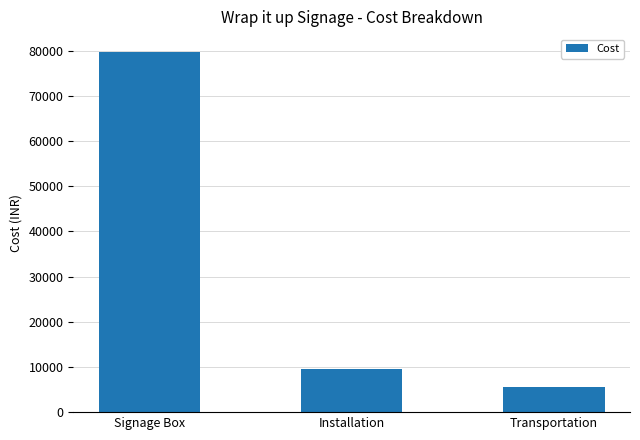

List the labels in order of value, largest first.

Signage Box, Installation, Transportation